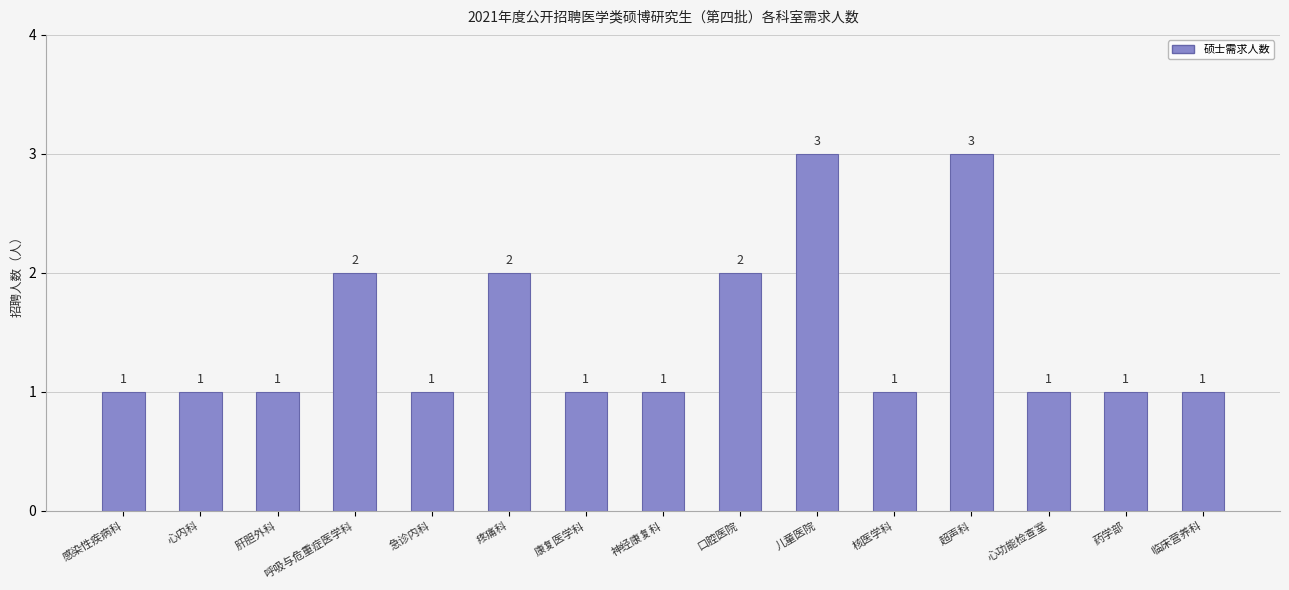

What is the value of the 6th bar from the left?

2